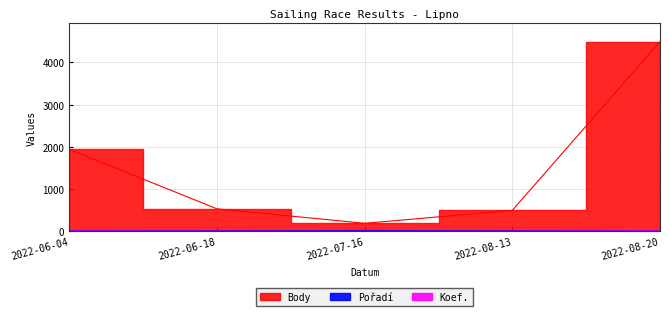

Does the chart display data point markers on the line(s)?

No